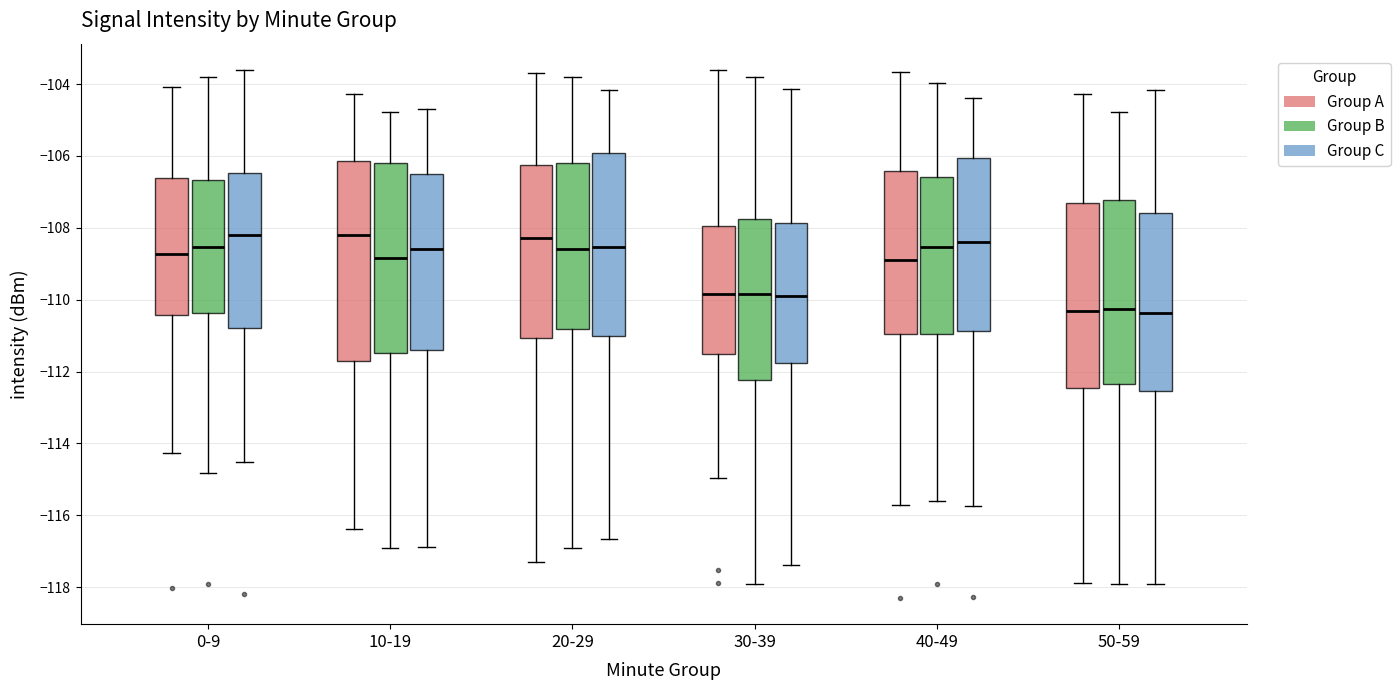

Comparing the boxes themselves (not the whiskers), which one is the tallest?

10-19 (Group A)